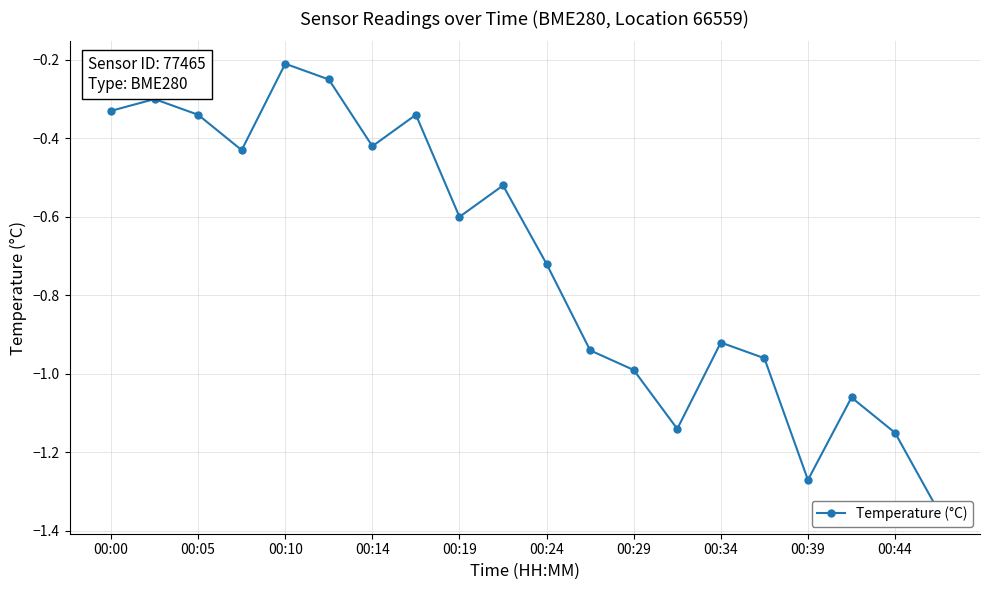

Does the chart have visible grid lines?

Yes